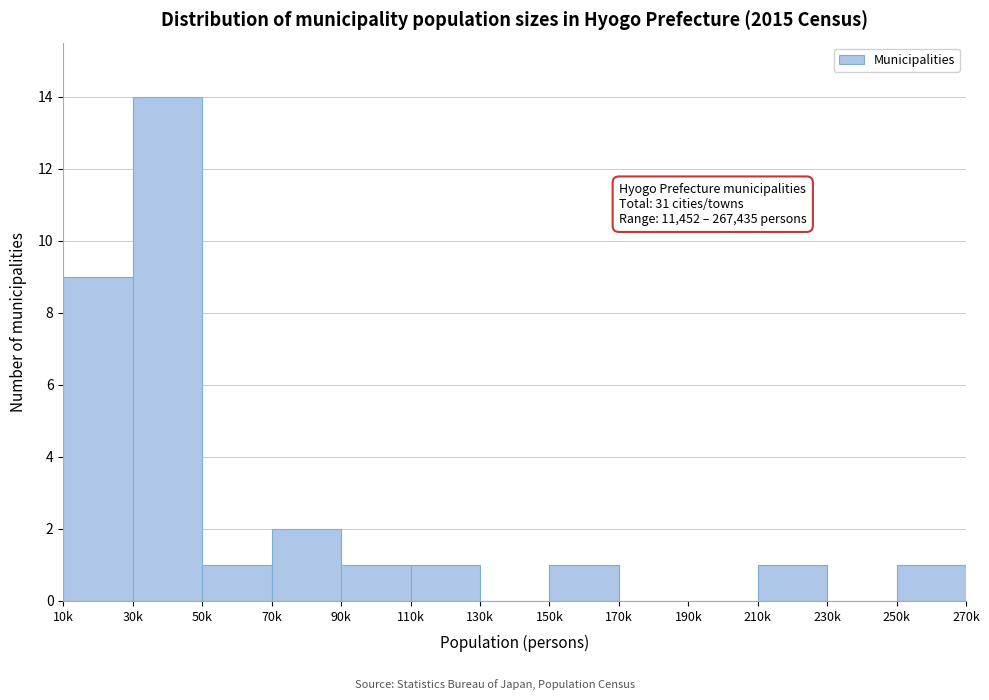

Reading left to right, what are all the values shown in this chart?

10k=9	30k=14	50k=1	70k=2	90k=1	110k=1	130k=0	150k=1	170k=0	190k=0	210k=1	230k=0	250k=1